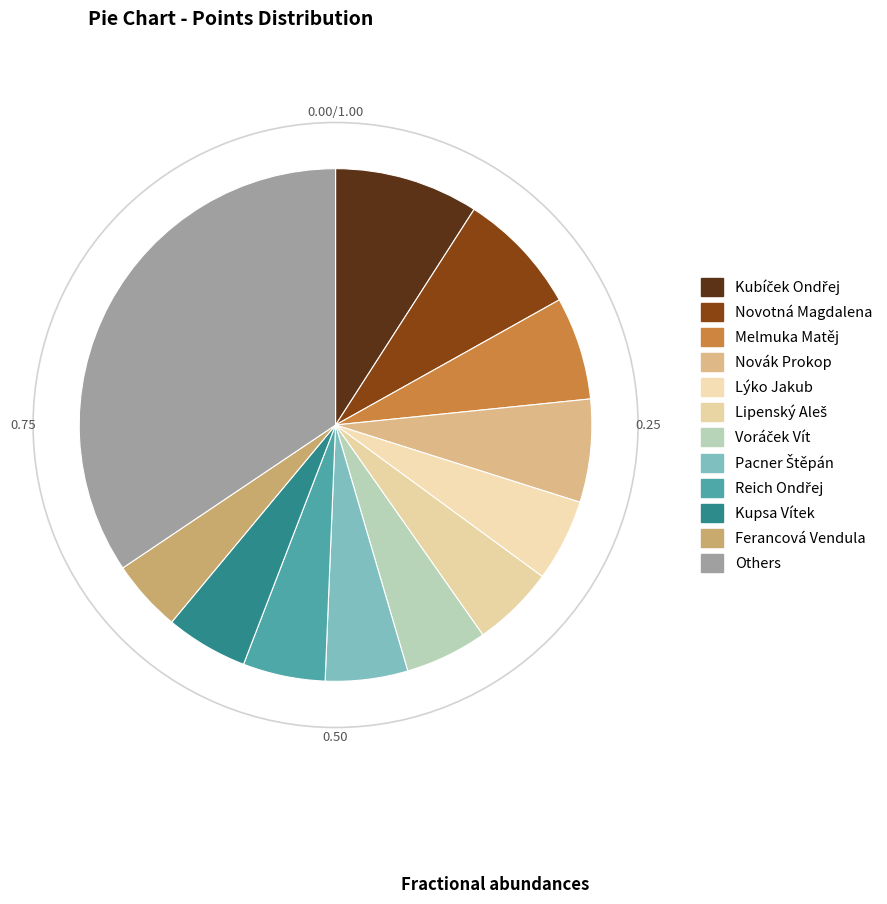

How many segments does this pie chart have?

12